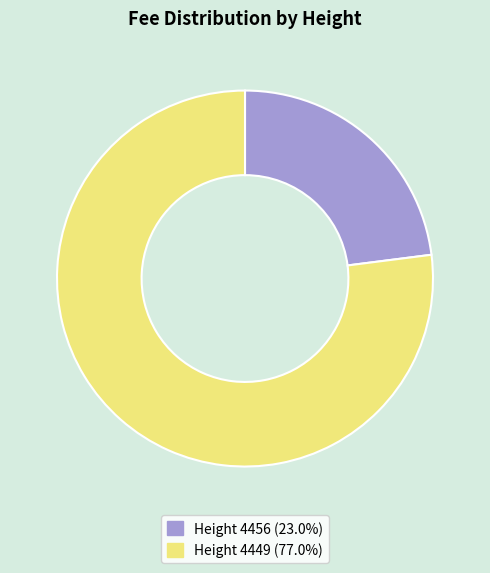

How many segments does this pie chart have?

2